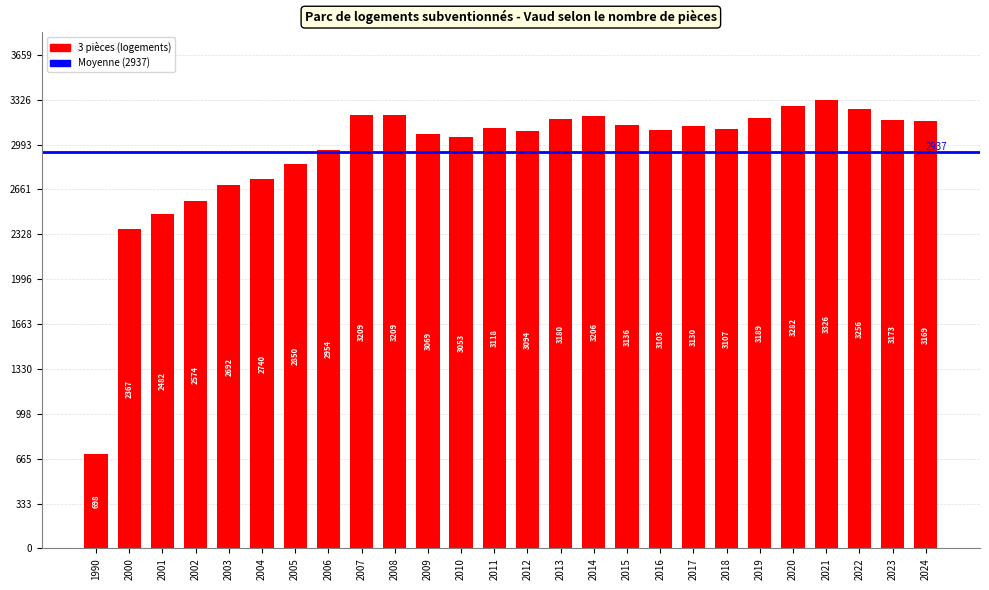

Reading left to right, extract all data points from this chart.

698	2367	2482	2574	2692	2740	2850	2954	3209	3209	3069	3053	3118	3094	3180	3206	3136	3103	3130	3107	3189	3282	3326	3256	3173	3169